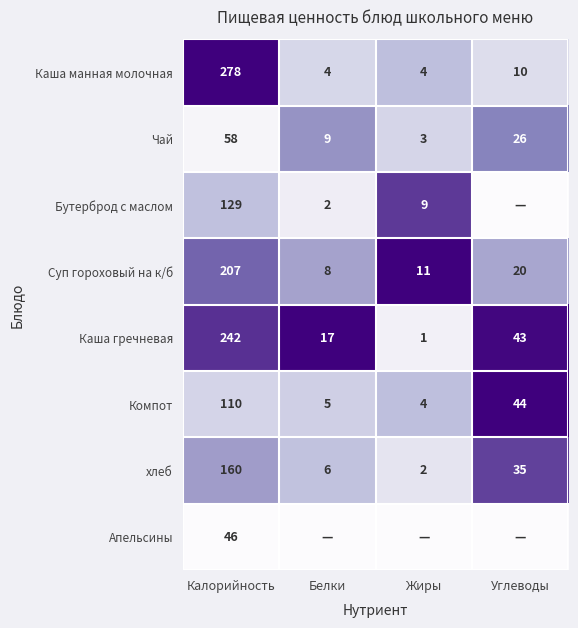

Rank the categories by Каша гречневая value from lowest to highest.

Жиры, Белки, Углеводы, Калорийность